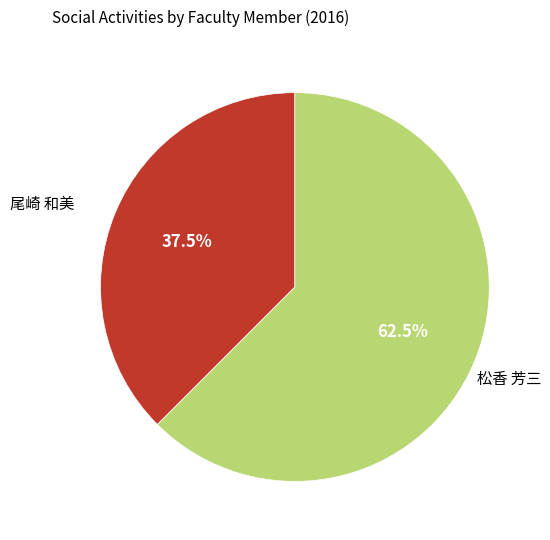

Is there any slice that represents more than half of the pie?

Yes